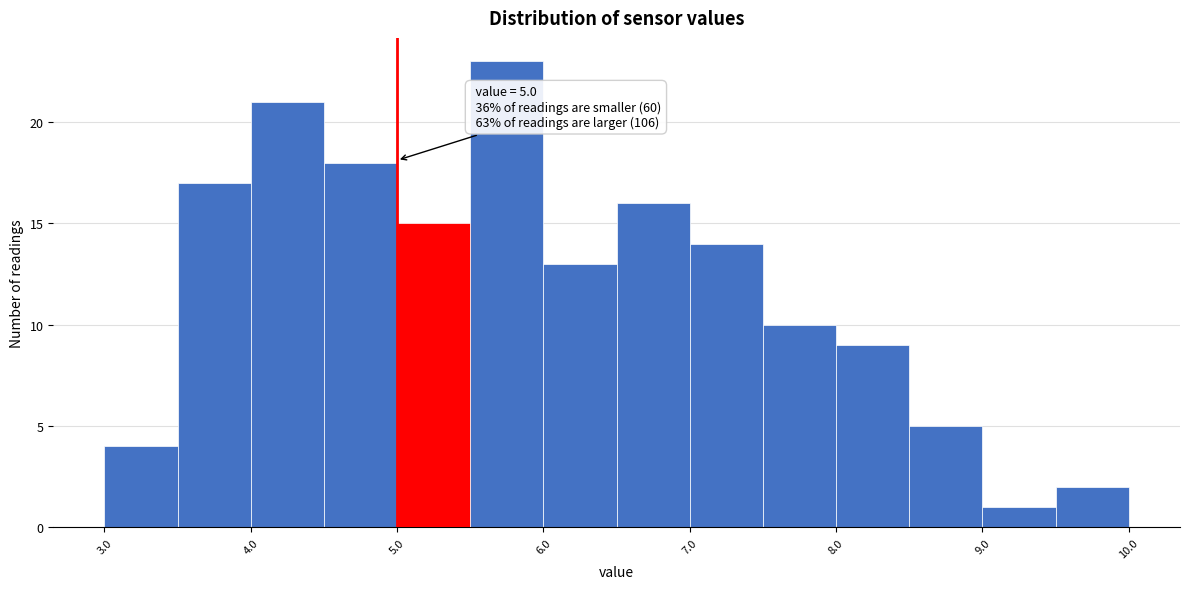

Which range on the x-axis has the tallest bar?

5.5 to 6.0